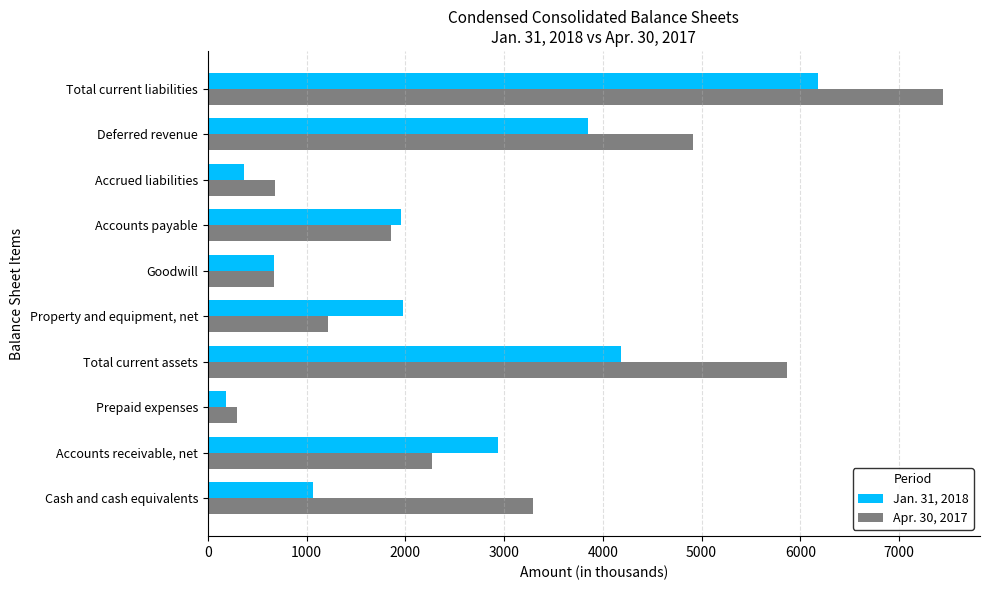

At how many categories does at least one series exceed 4103?

3